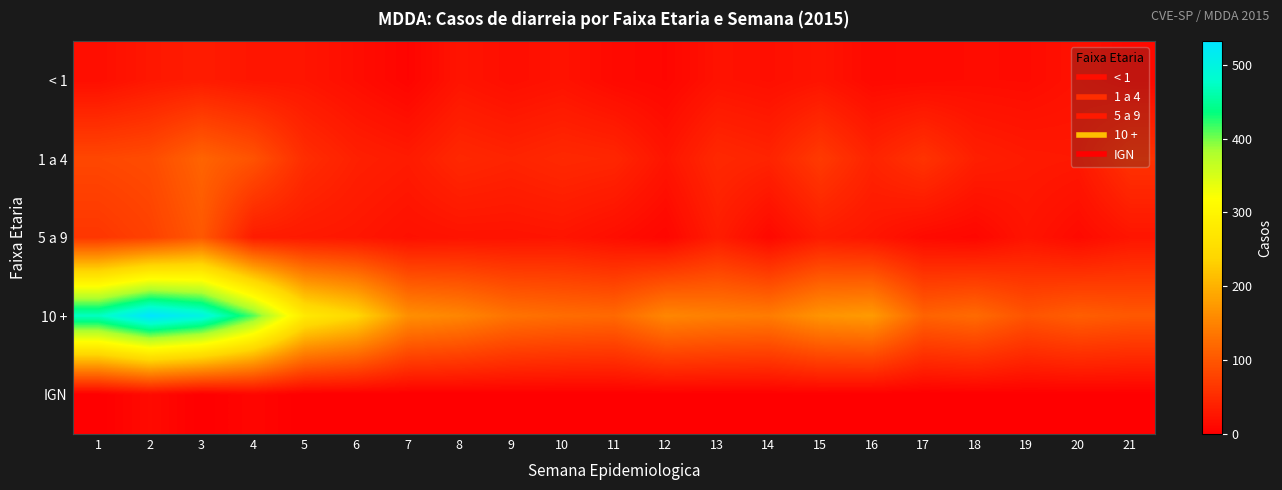

Between 2 and 14, which is larger?

2